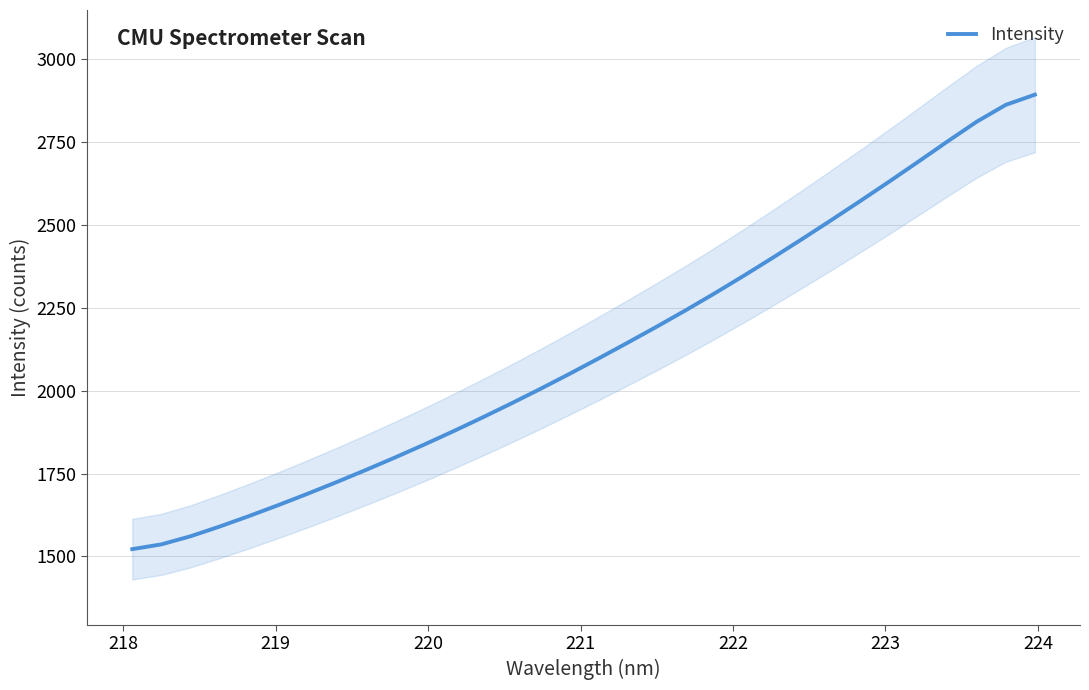

What is the highest value of the Intensity series?

2892.4